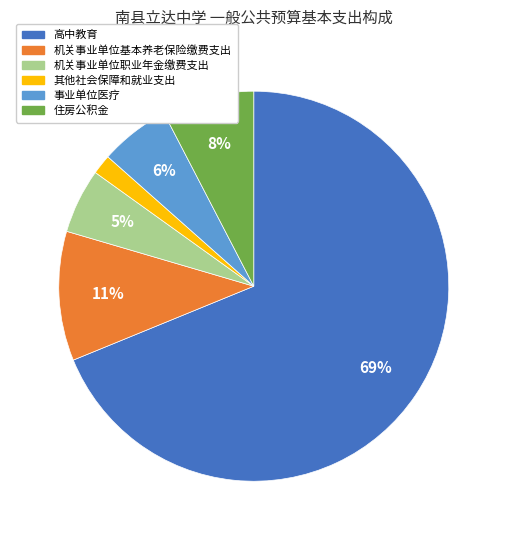

To the nearest percent, what percentage of the pie is 其他社会保障和就业支出?

2%